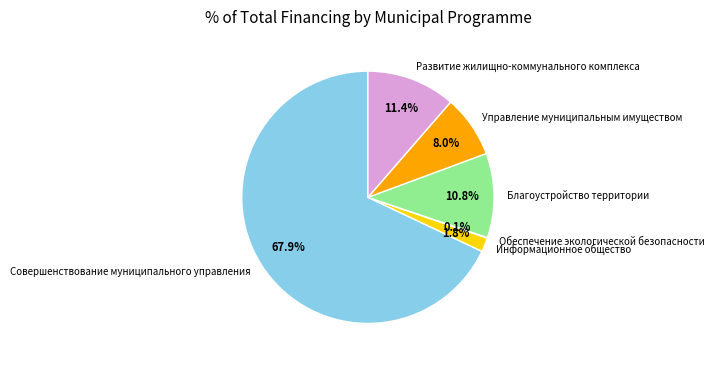

Combined, what portion of the pie is Благоустройство территории and Информационное общество?

12.6%